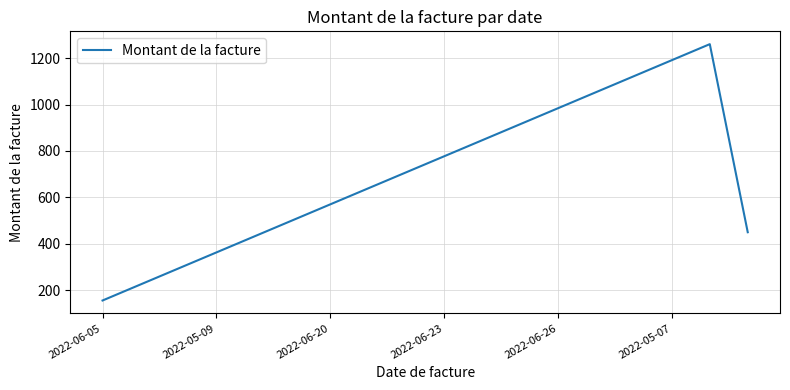

What is the smallest value displayed?

156